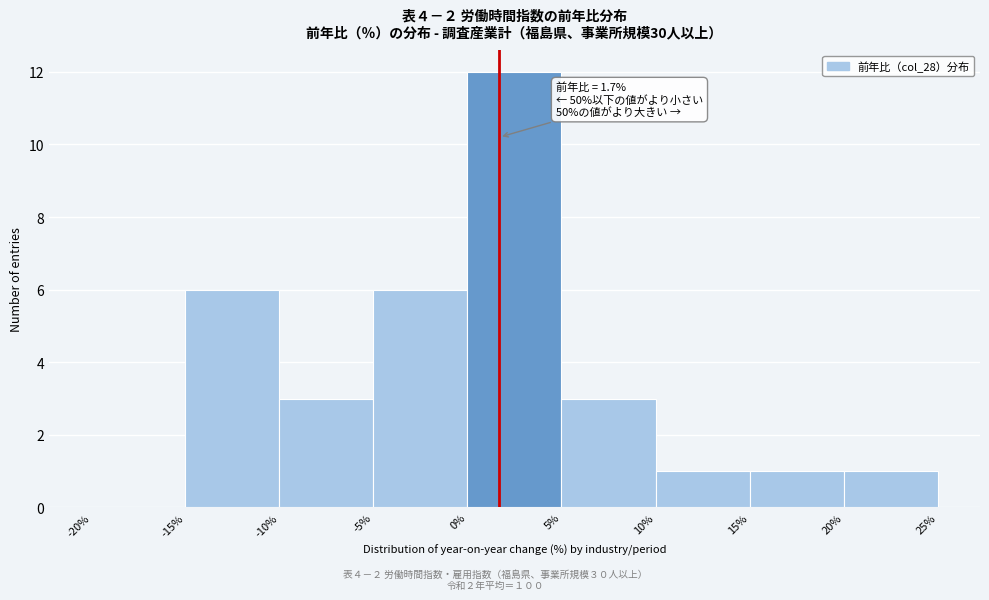

Which range on the x-axis has the tallest bar?

0% to 5%